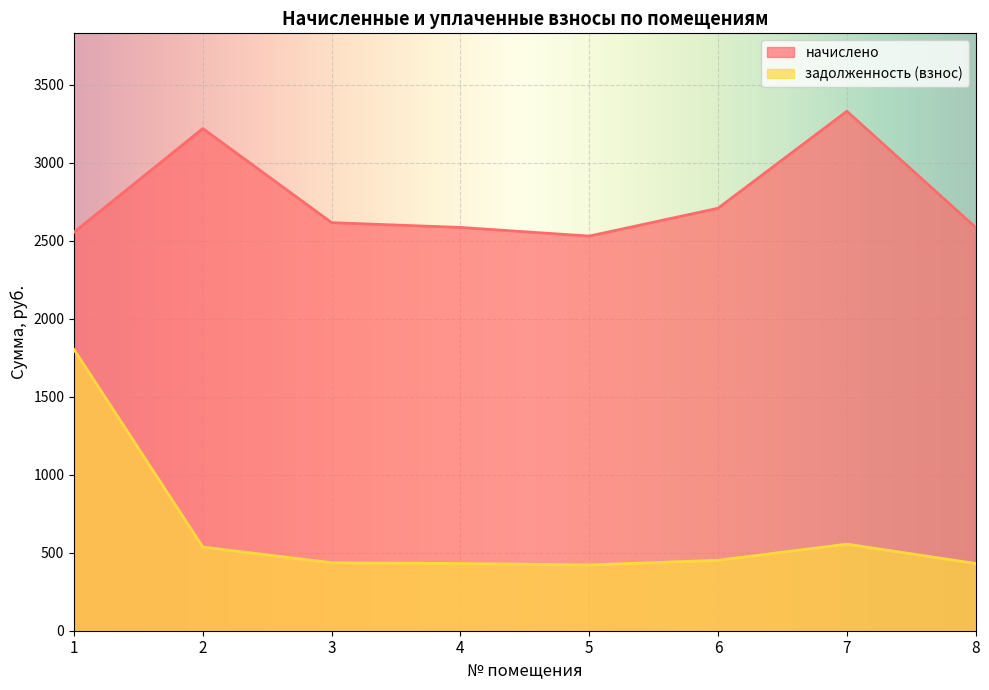

What is the difference between the maximum and minimum values in the задолженность (взнос) series?

1381.1